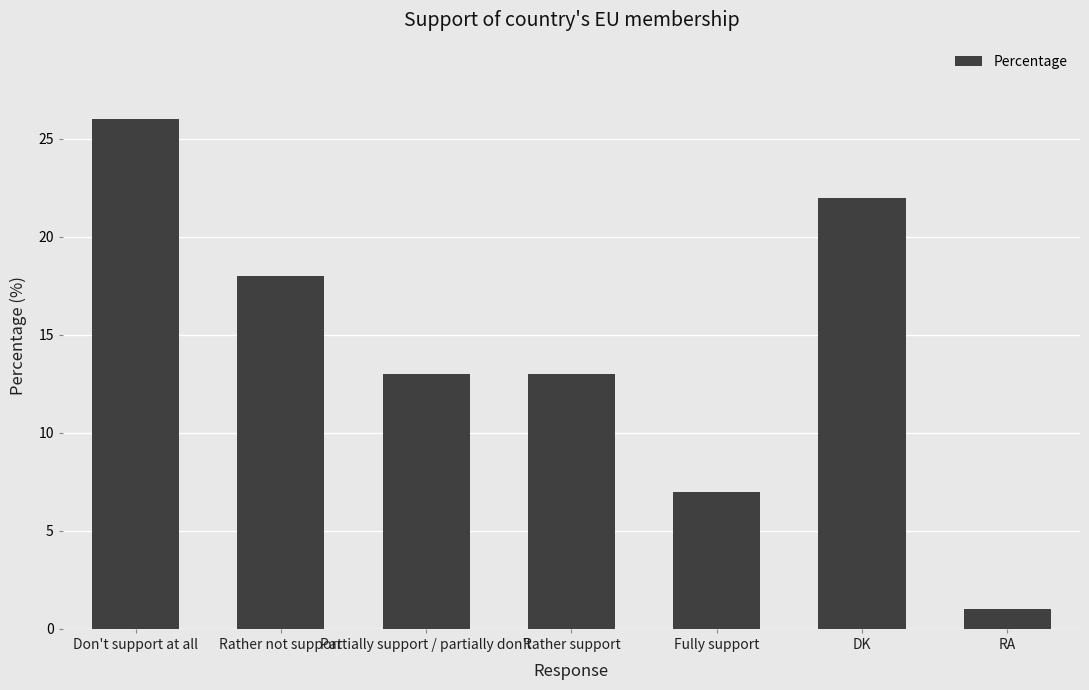

What is the value of the 4th bar from the left?

13